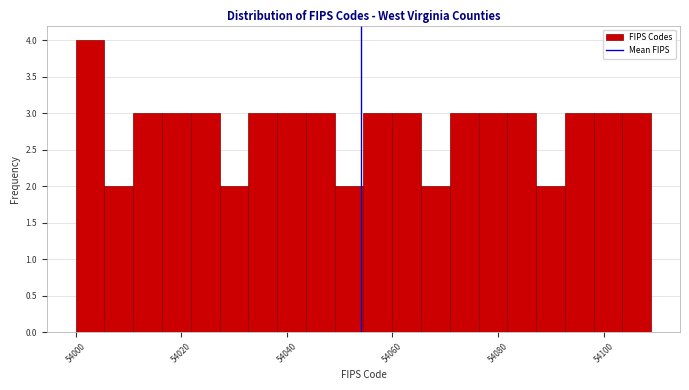

Read against the x-axis, roughly where is the centre of the tallest bar?

54002